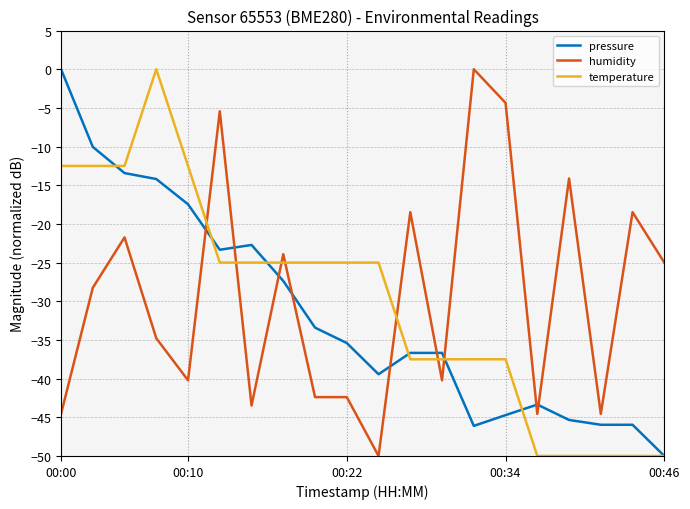

True or false: pressure and humidity cross at least once.

True